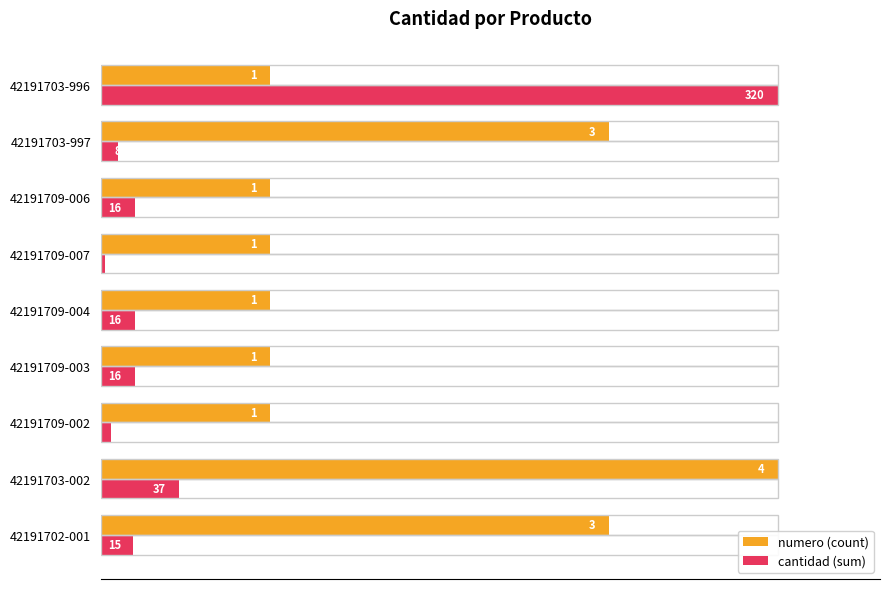

What are all the series names shown in the legend?

numero (count), cantidad (sum)